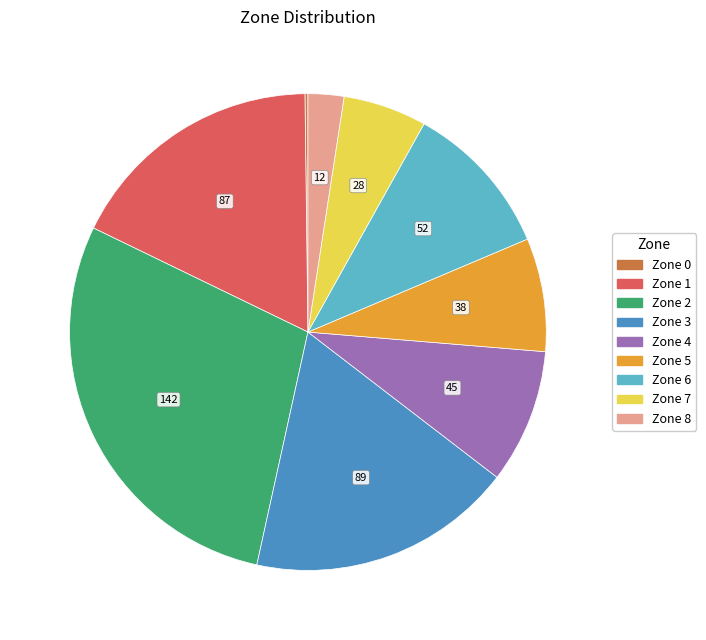

Is it true that Zone 6 is 11% of the pie?

True